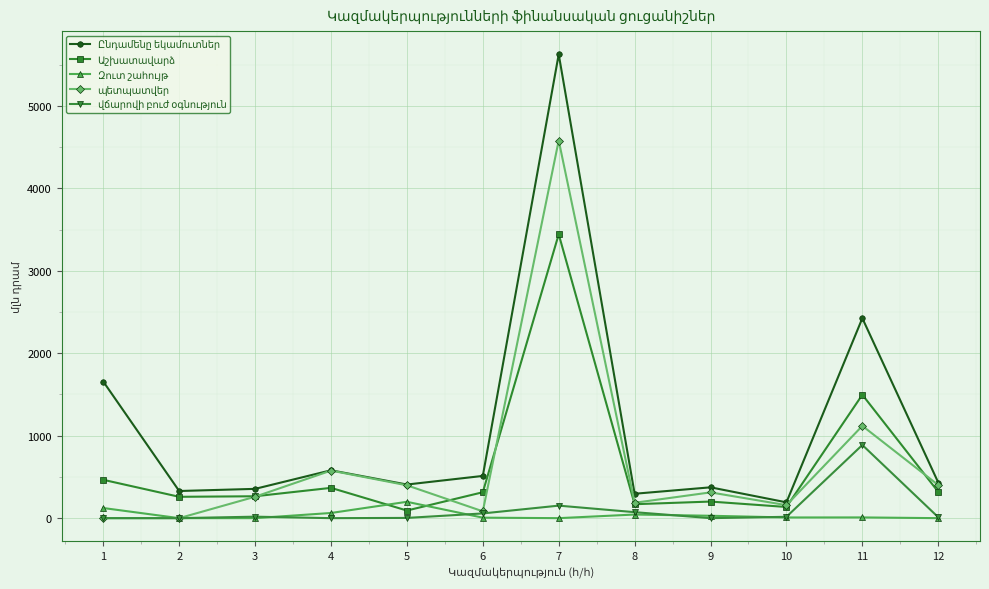

How many distinct data groups are displayed?

5